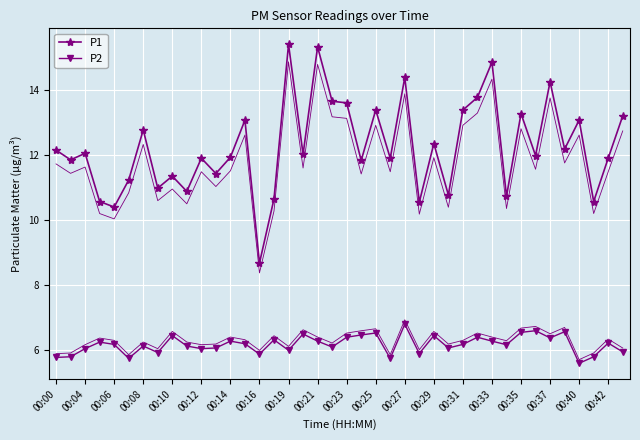

Reading left to right, extract all data points from this chart.

P1: 12.2	11.8	12.1	10.6	10.4	11.2	12.8	11.0	11.3	10.9	11.9	11.4	11.9	13.1	8.7	10.7	15.4	12.0	15.3	13.7	13.6	11.8	13.4	11.9	14.4	10.6	12.3	10.8	13.4	13.8	14.8	10.7	13.3	12.0	14.2	12.2	13.1	10.6	11.9	13.2
P2: 5.8	5.8	6.0	6.2	6.2	5.8	6.1	5.9	6.5	6.1	6.0	6.1	6.3	6.2	5.9	6.3	6.0	6.5	6.3	6.1	6.4	6.5	6.5	5.8	6.8	5.9	6.5	6.1	6.2	6.4	6.3	6.2	6.5	6.6	6.4	6.6	5.6	5.8	6.2	6.0